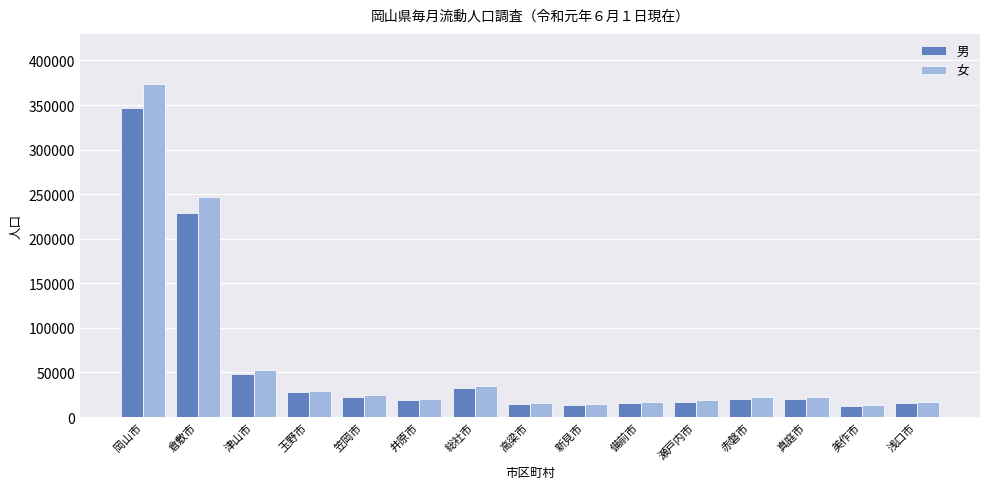

What is the label of the 10th bar from the left?

備前市